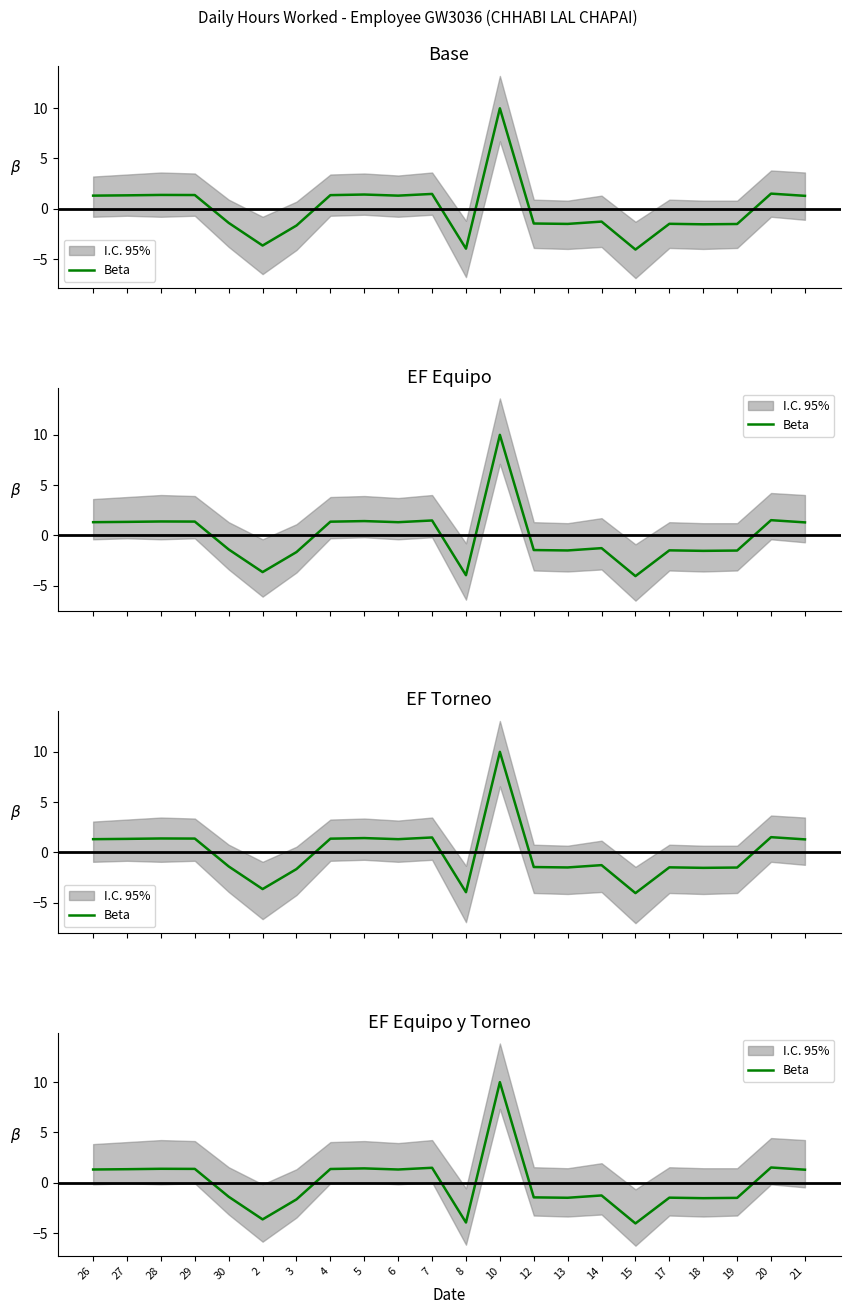

How many lines are shown in the chart?

1